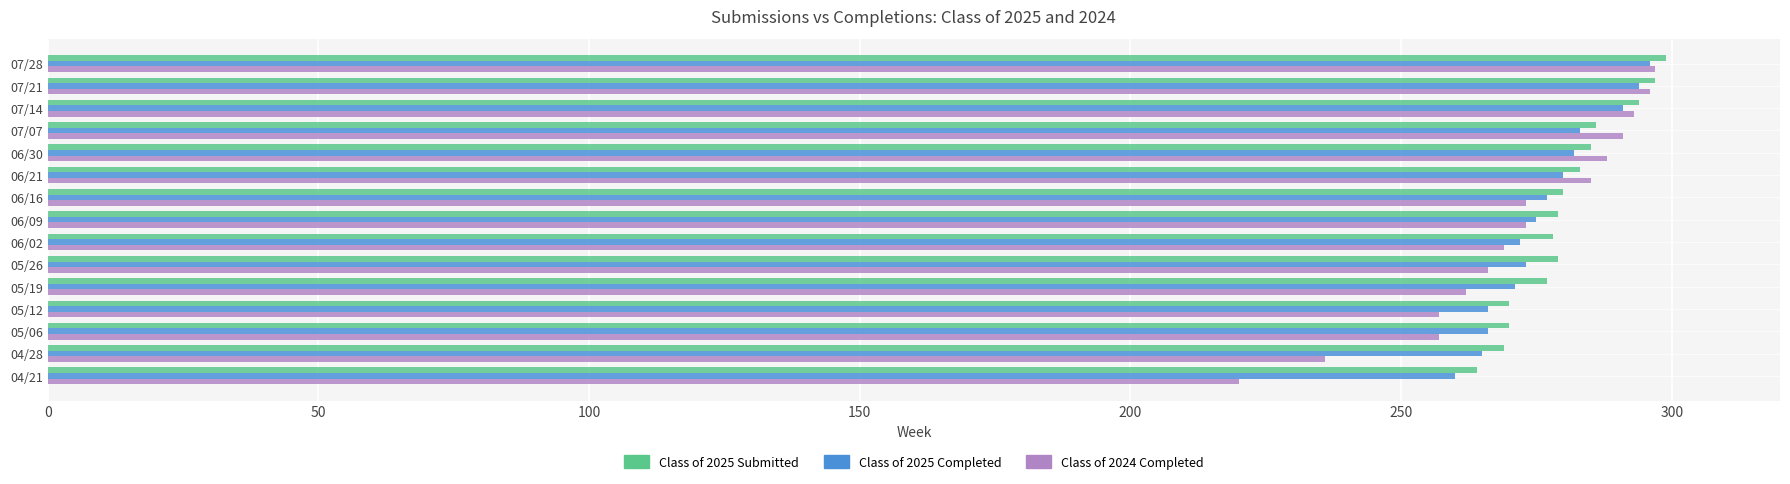

Which series has the widest spread of values?

Class of 2024 Completed